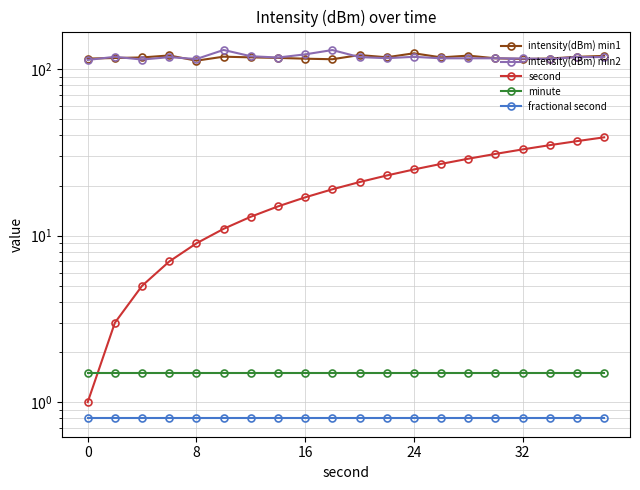

True or false: intensity(dBm) min1 and second cross at least once.

False